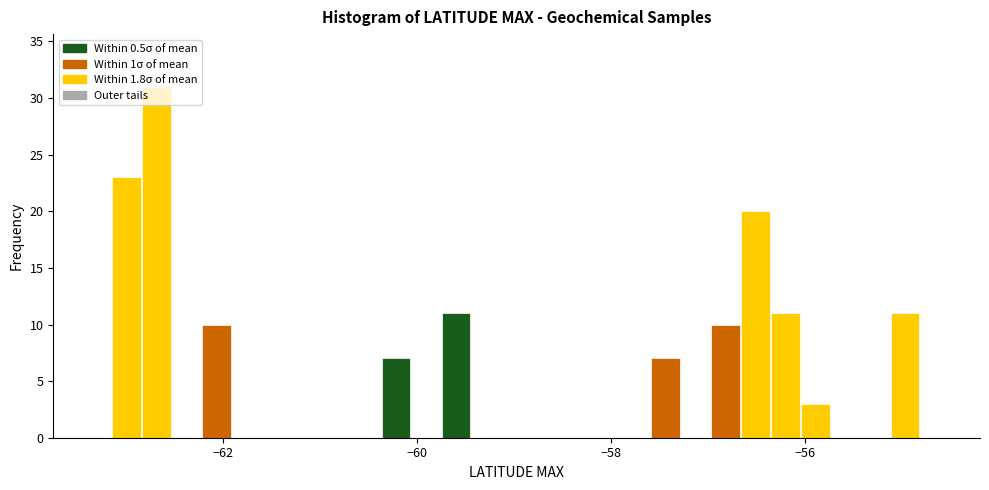

Around what value on the x-axis is the tallest bar? Give the approximate position of its centre, as read against the axis.

-62.6